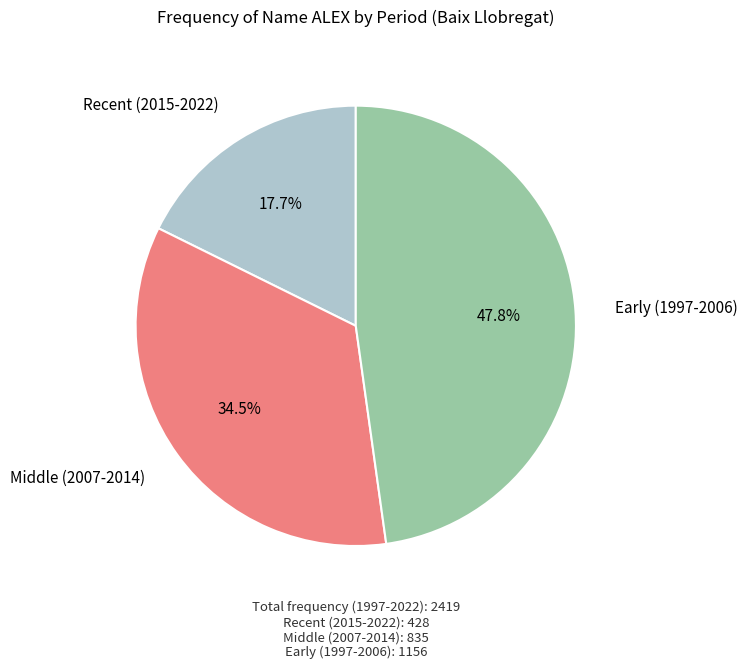

How many segments does this pie chart have?

3